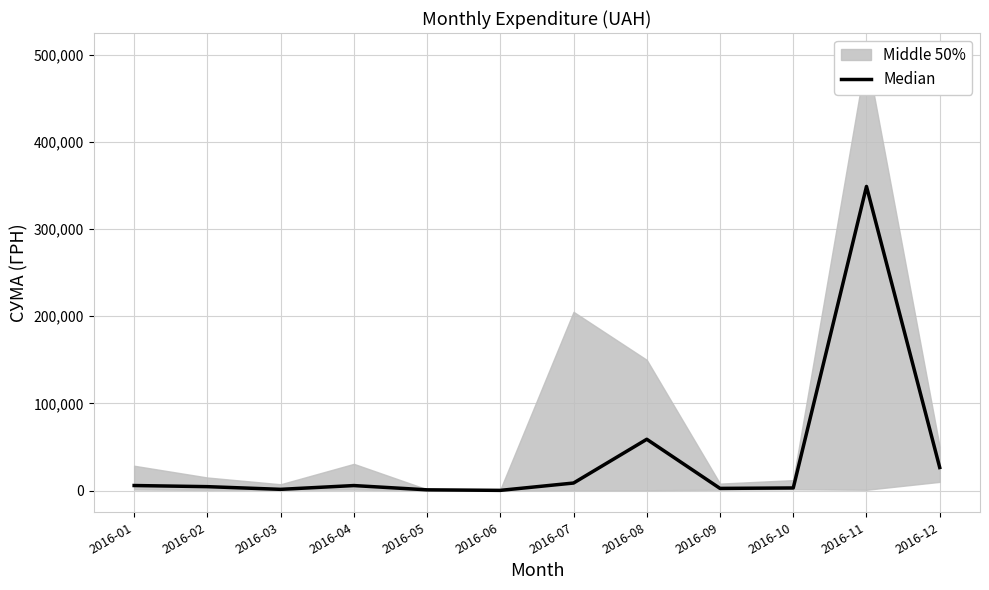

How many interior local peaks (higher than both neighbors) does the data have?

3